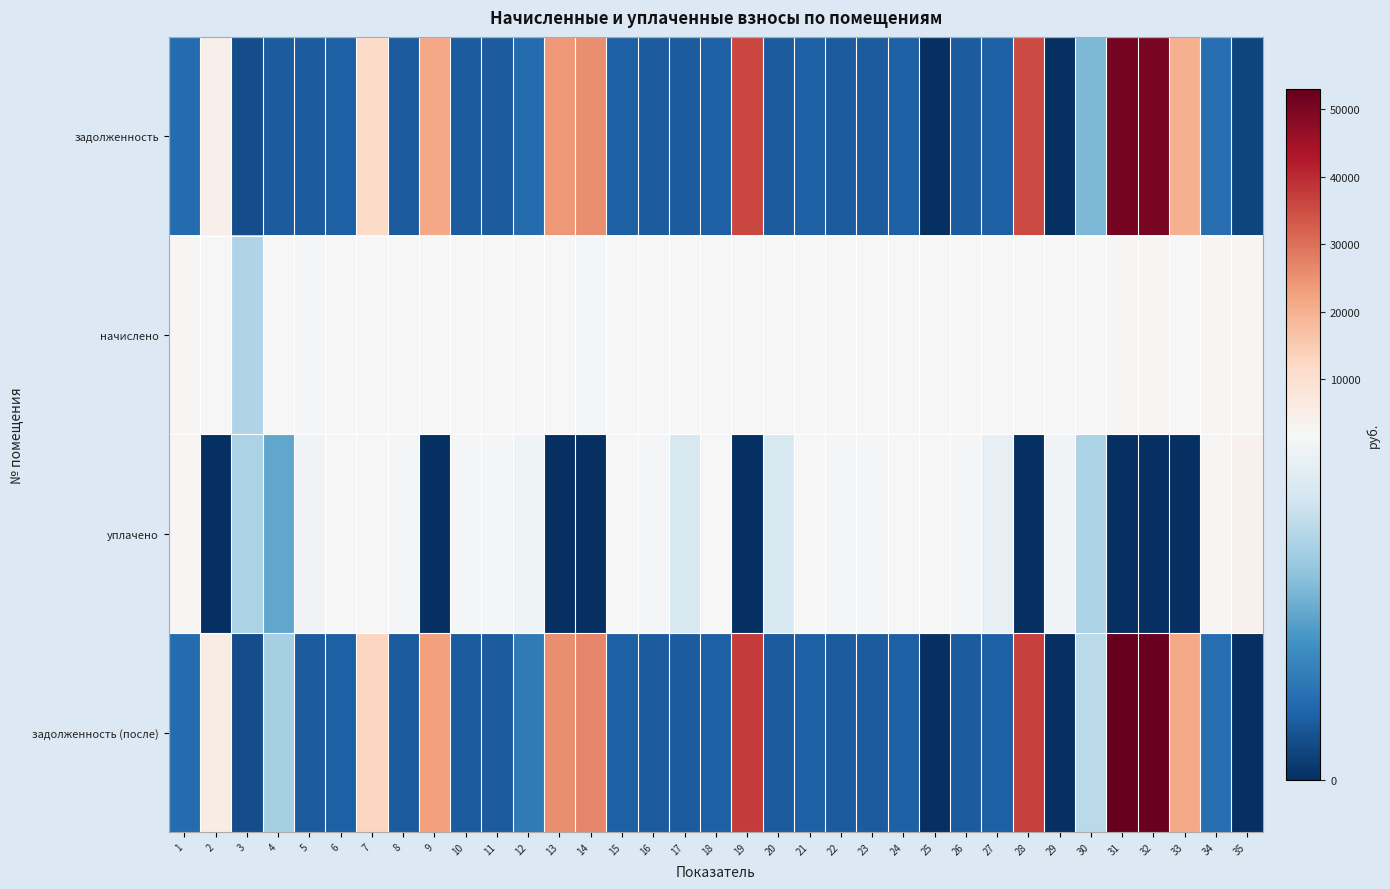

Between 15 and 18, which series saw the biggest shift?

начислено